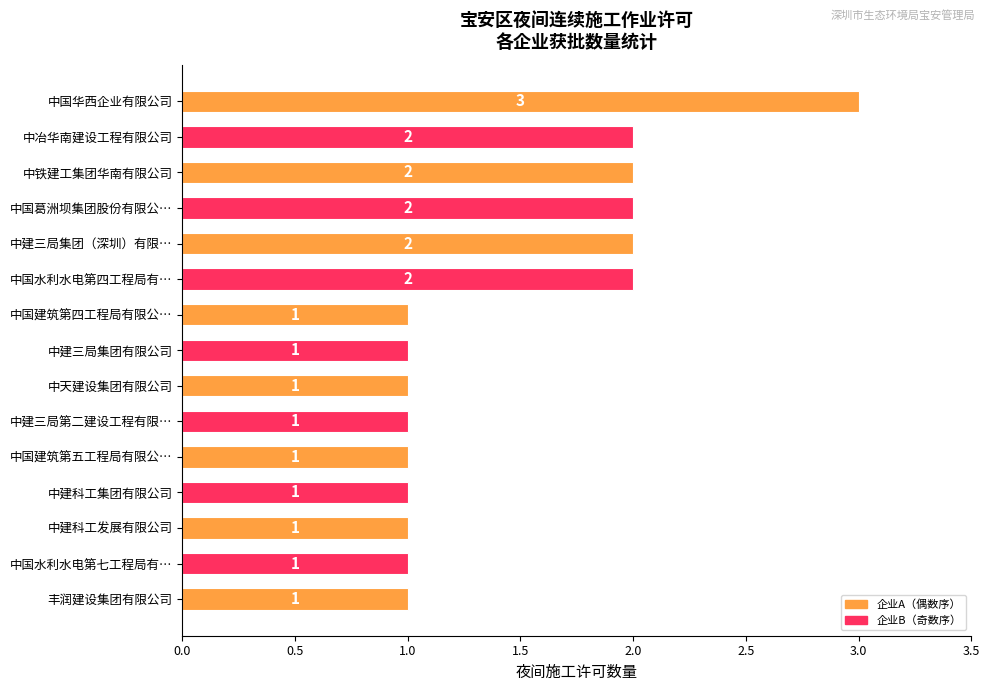

How many bars are there in total?

15